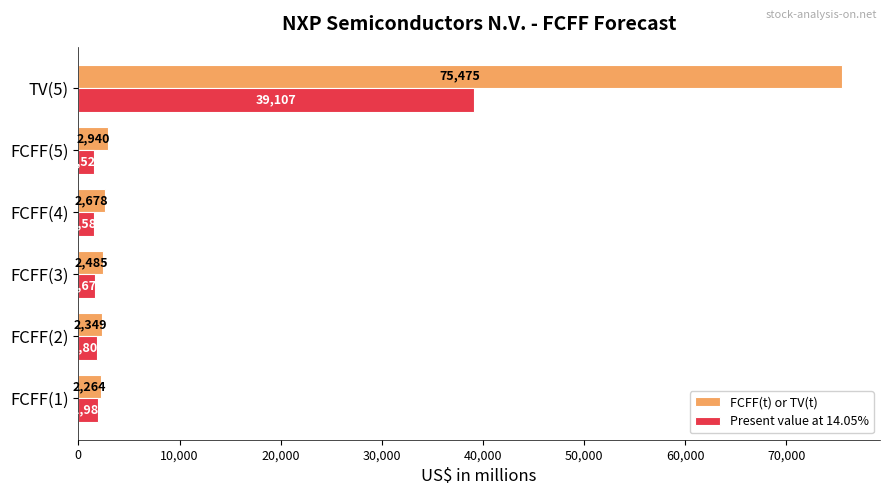

Is it true that Present value at 14.05% equals 1985 at FCFF(1)?

True